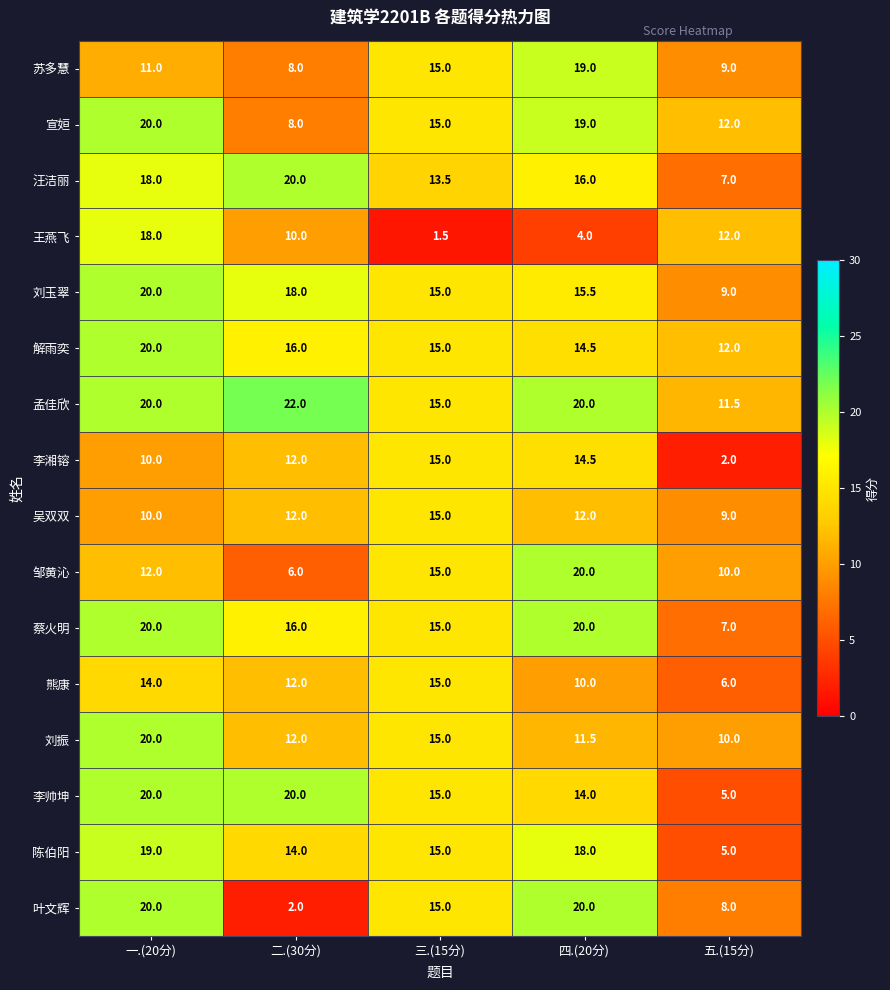

At which label is 蔡火明 closest to 13?

三.(15分)